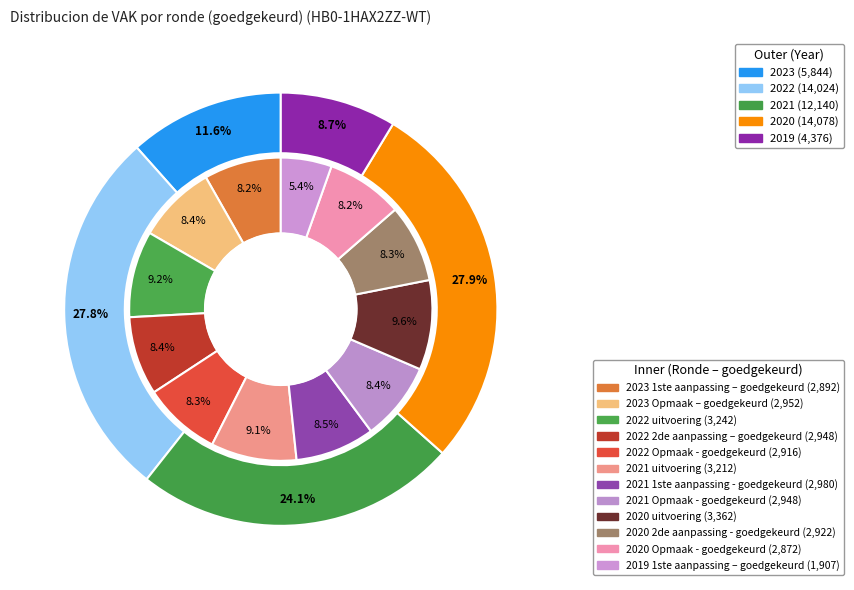

How many segments does this pie chart have?

12